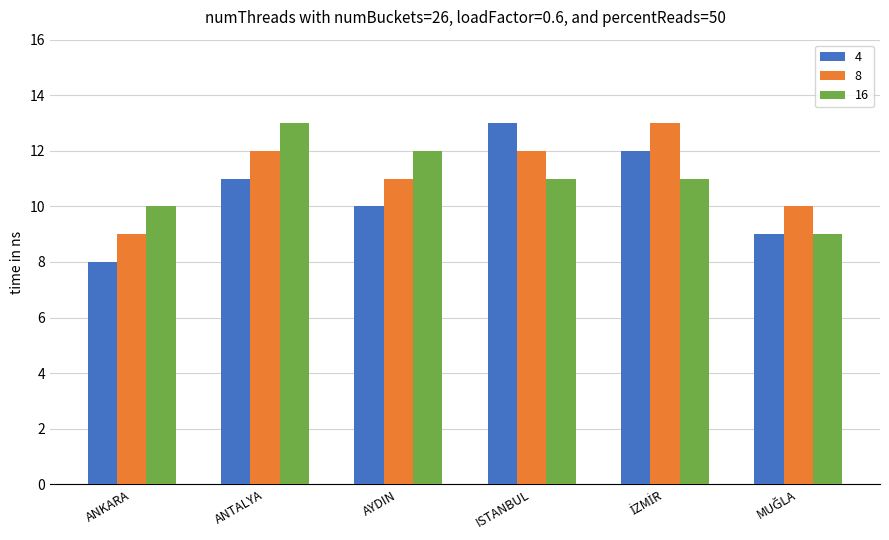

What are all the series names shown in the legend?

4, 8, 16